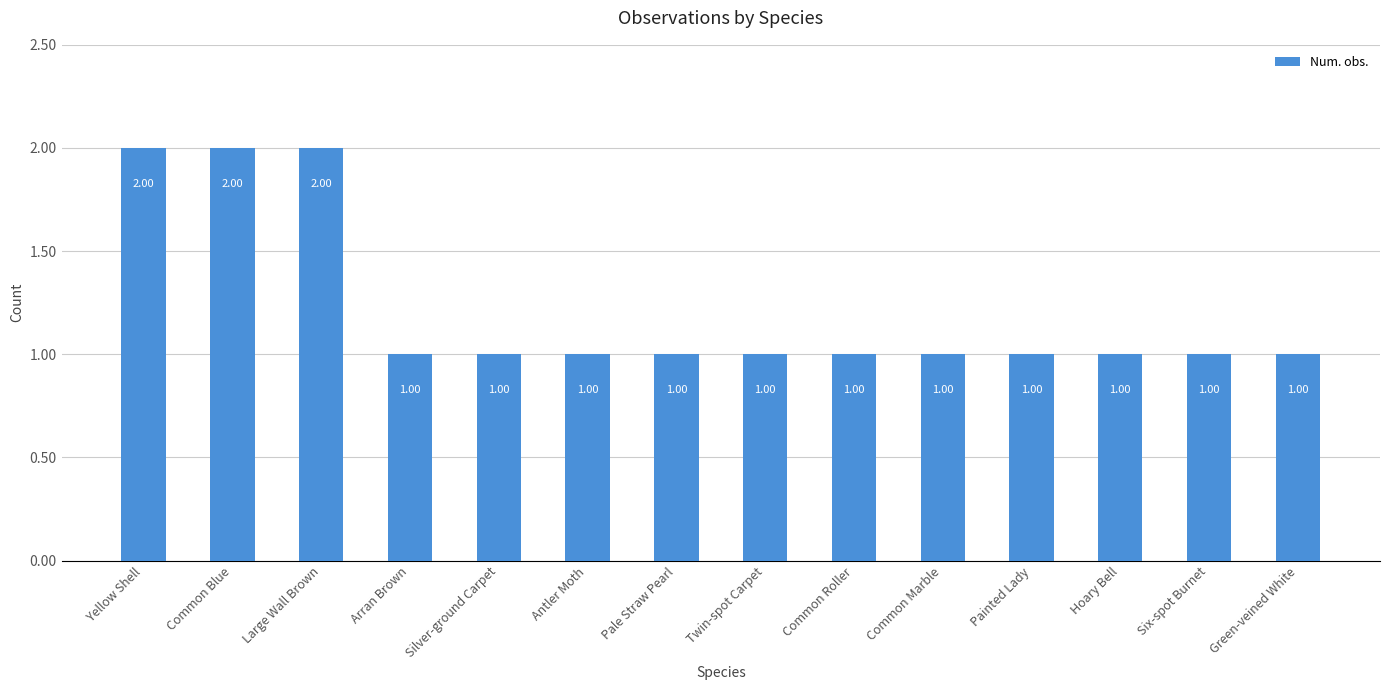

Reading right to left, list all the values displayed in this chart.

1	1	1	1	1	1	1	1	1	1	1	2	2	2